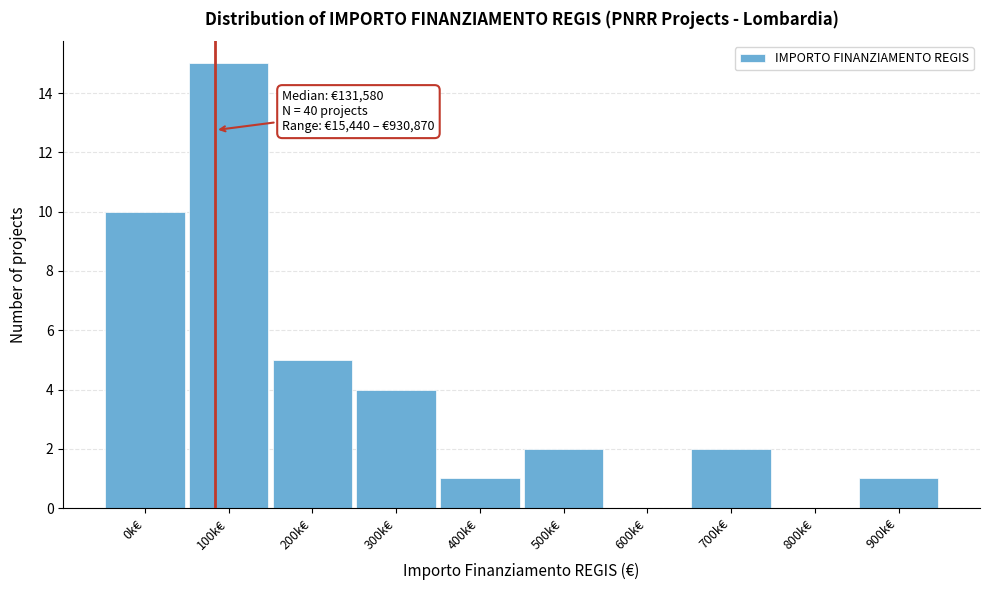

Reading left to right, list all the values displayed in this chart.

0k€=10	100k€=15	200k€=5	300k€=4	400k€=1	500k€=2	600k€=0	700k€=2	800k€=0	900k€=1